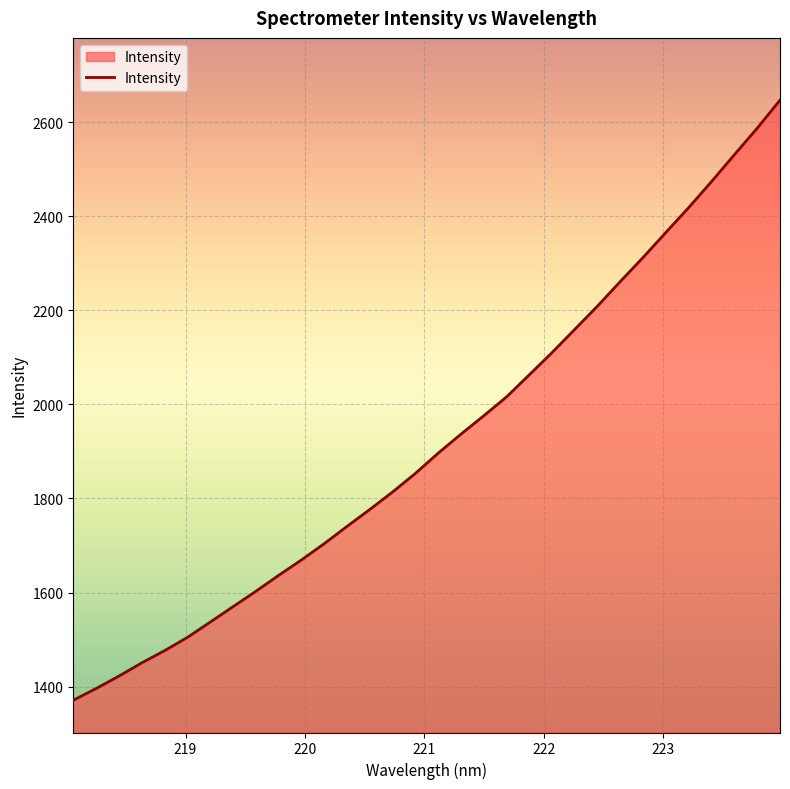

What is the greatest value displayed?

2646.7